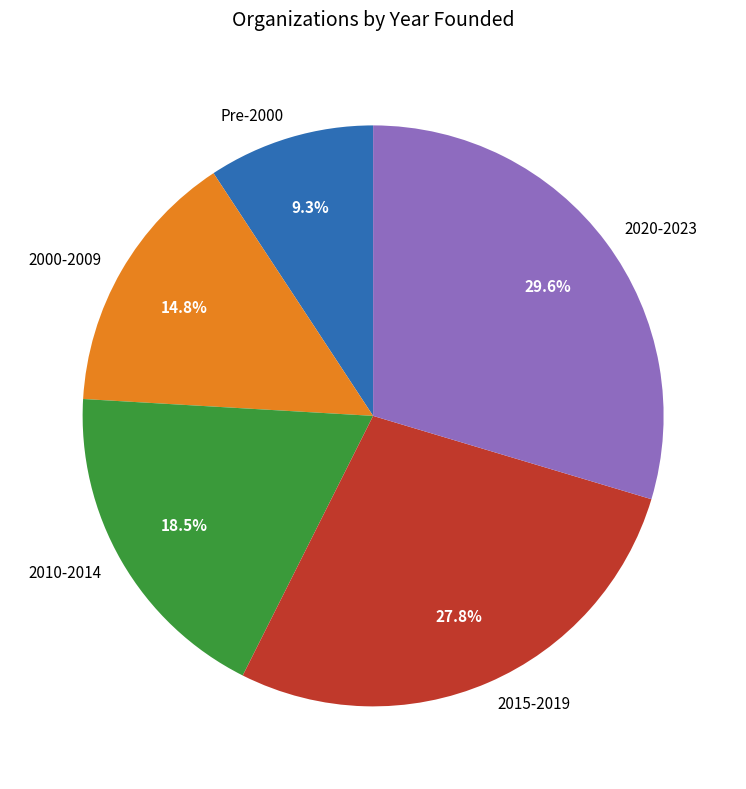

How many slices are in this pie chart?

5